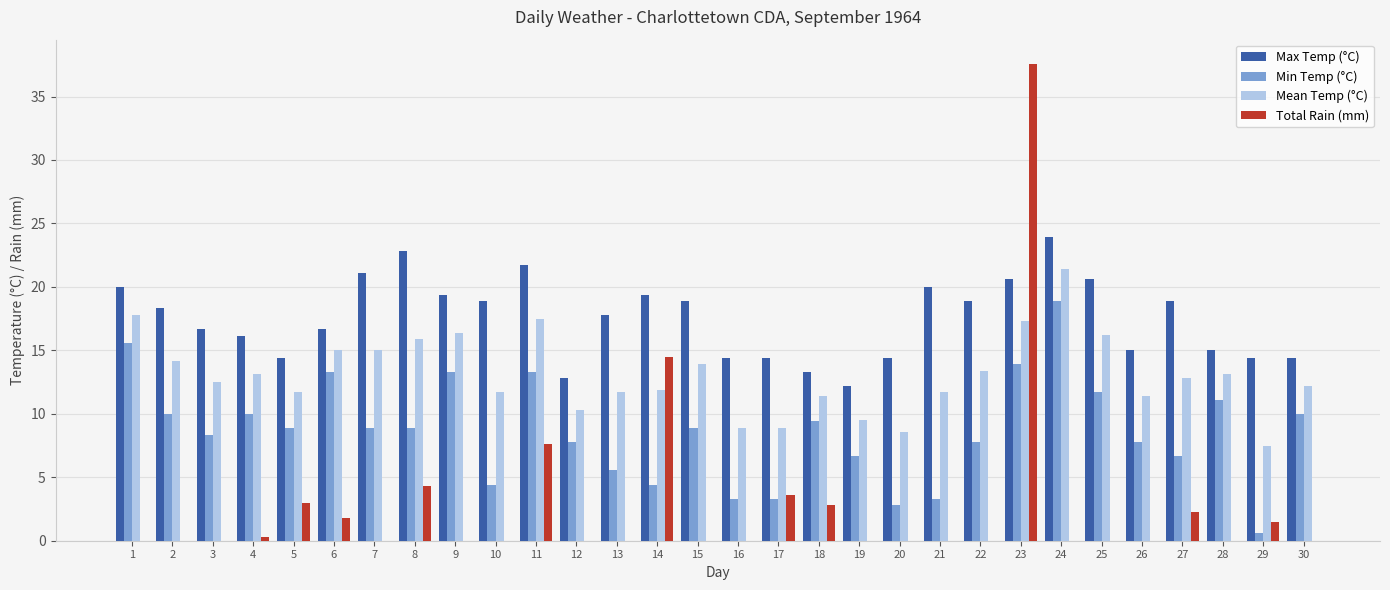

Between 3 and 9, which series saw the biggest shift?

Min Temp (°C)